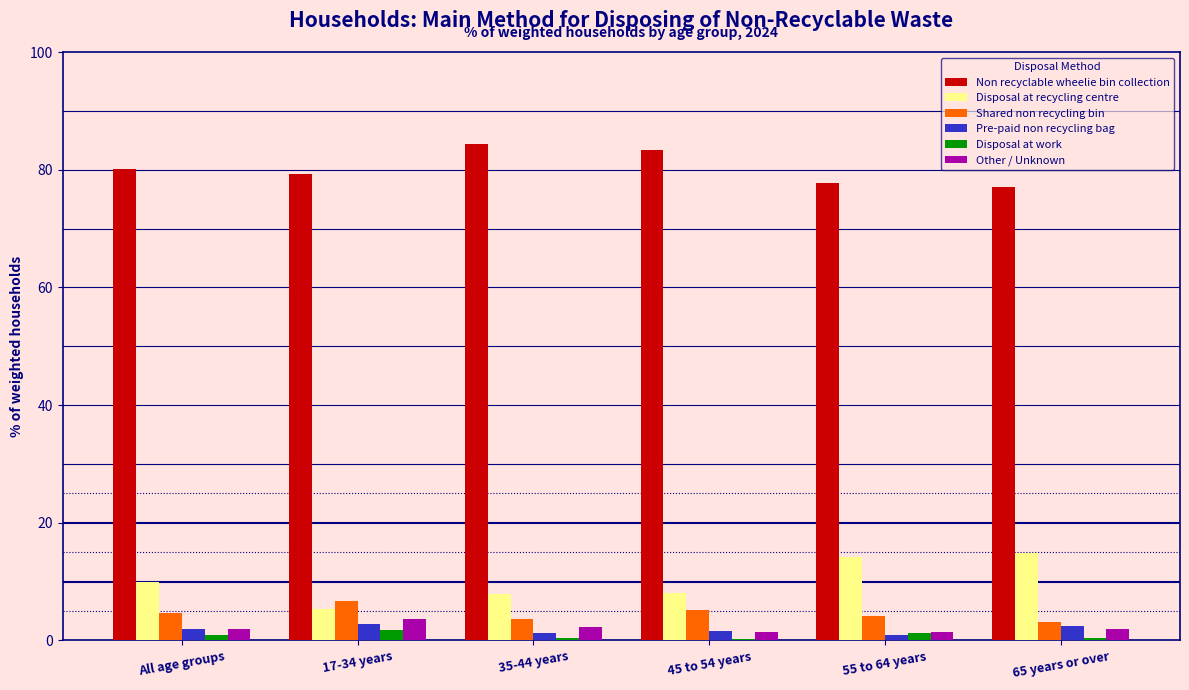

Which series has the largest total across all categories?

Non recyclable wheelie bin collection